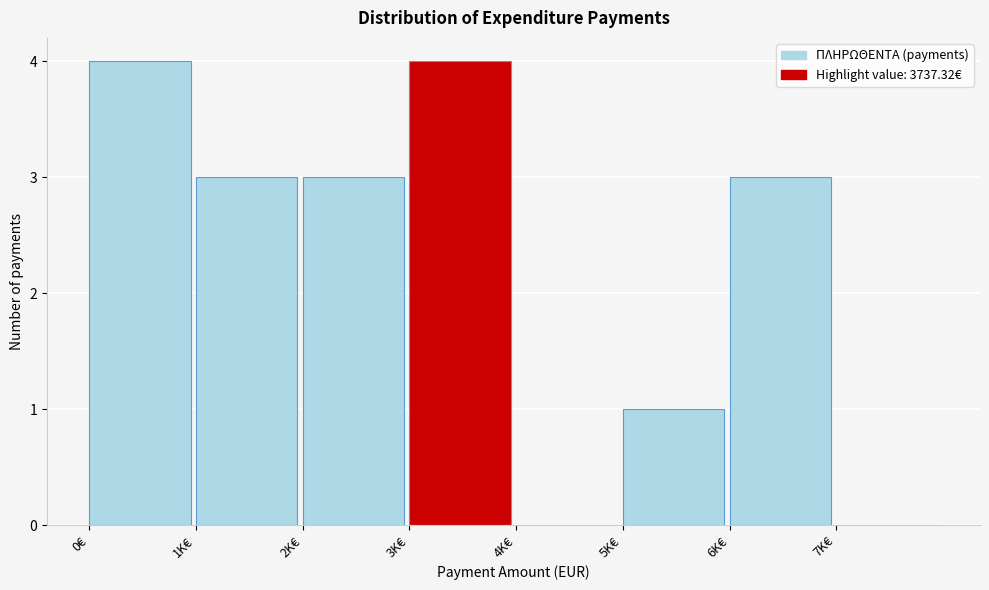

Reading left to right, transcribe all the data shown in this chart.

0€=4	1K€=3	2K€=3	3K€=4	4K€=0	5K€=1	6K€=3	7K€=0